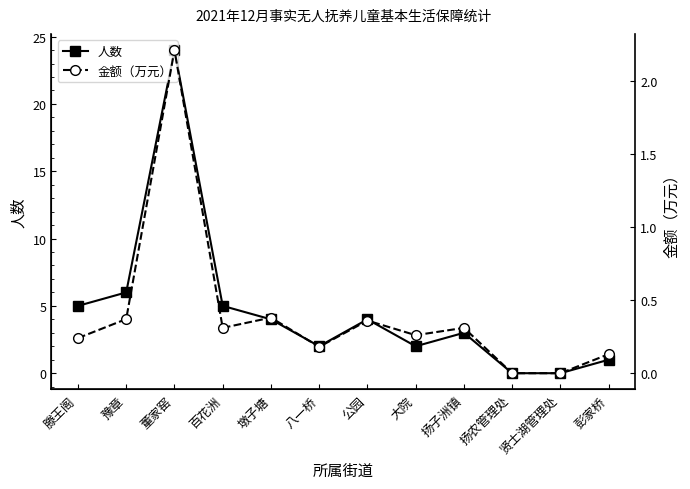

What value does the 金额（万元） series have at 彭家桥?

0.1